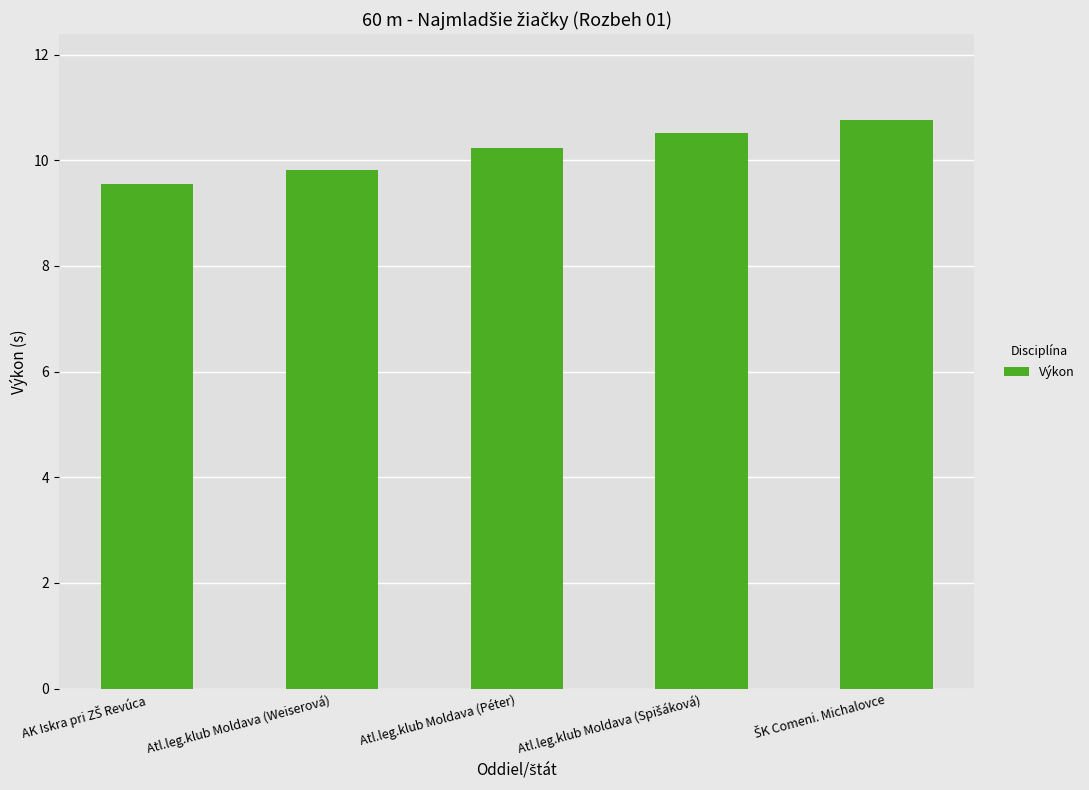

How many bars are there in total?

5